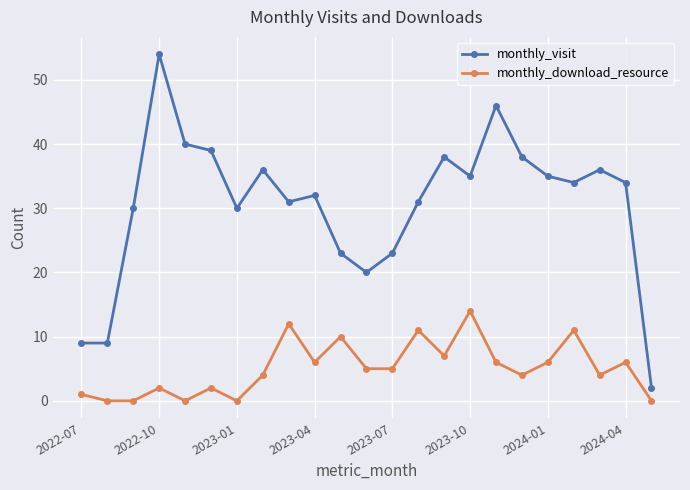

True or false: monthly_visit and monthly_download_resource cross at least once.

False